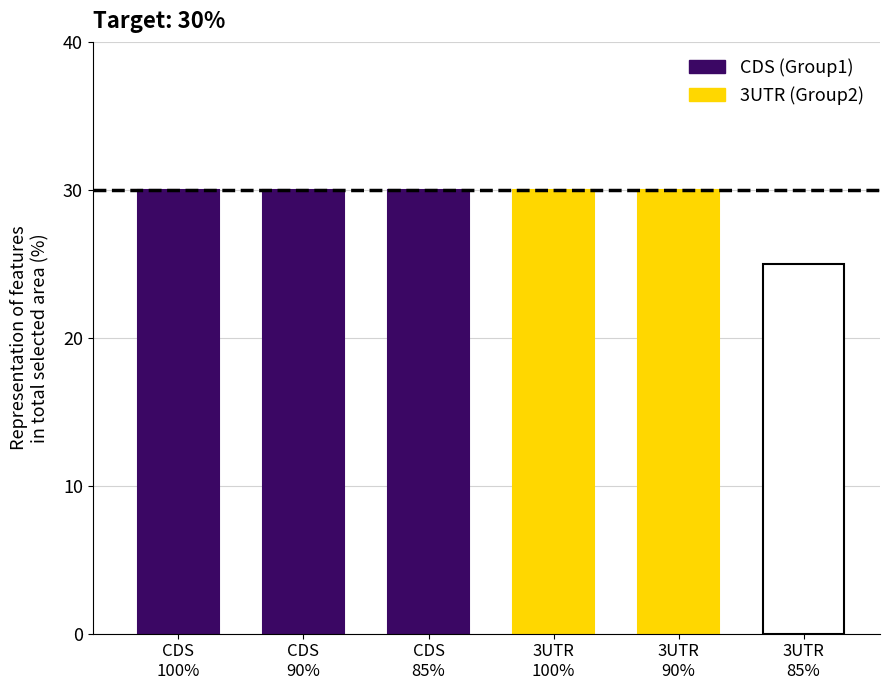

What are all the series names shown in the legend?

CDS, 3UTR